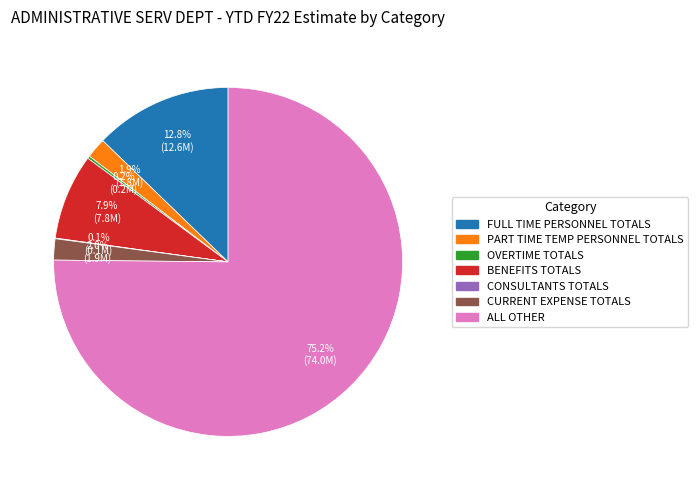

To the nearest percent, what percentage of the pie is CURRENT EXPENSE TOTALS?

2%